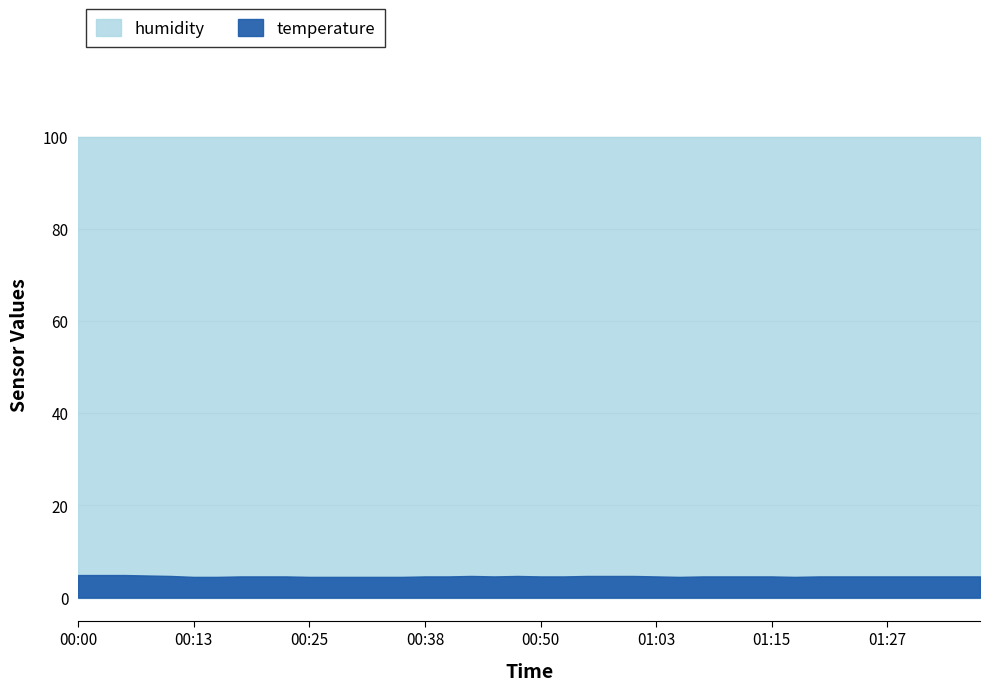

True or false: temperature and humidity cross at least once.

False